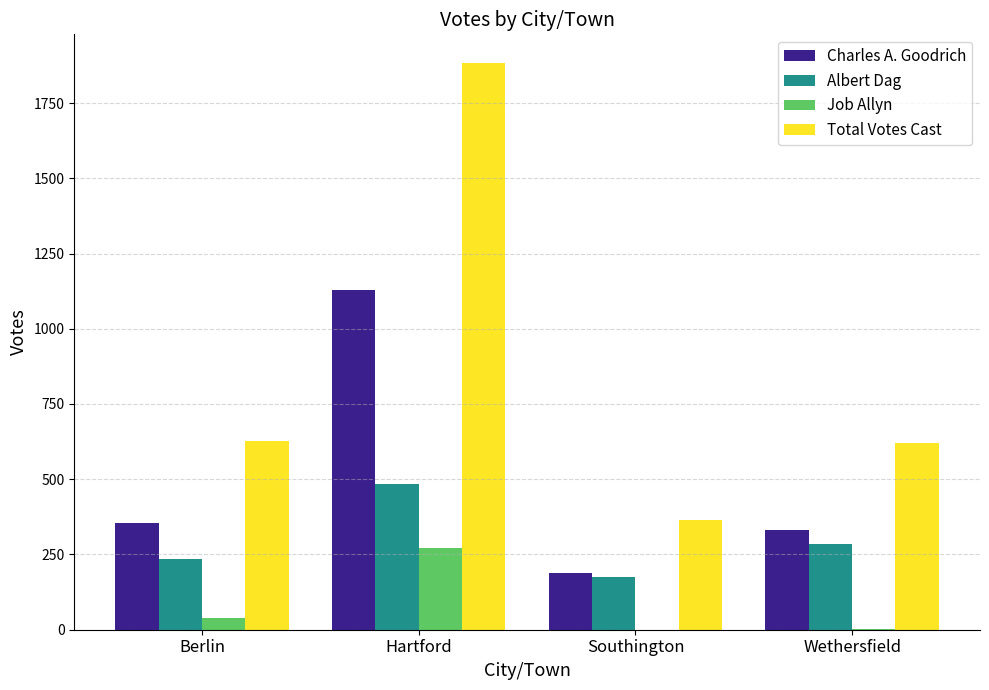

How many series are shown in this chart?

4